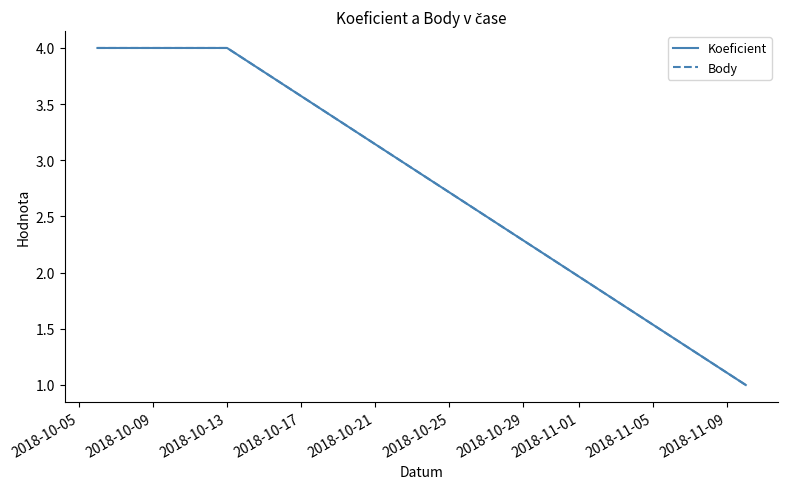

Which series has the largest range (max minus min)?

Koeficient